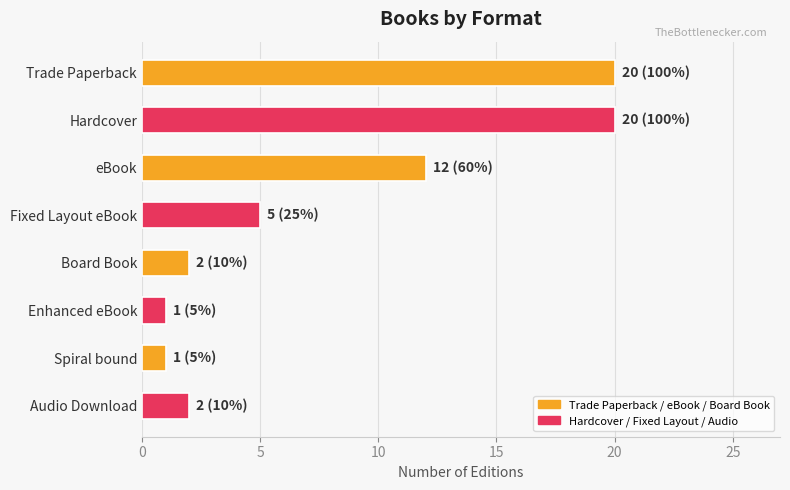

What is the difference between the second highest and minimum values?

19